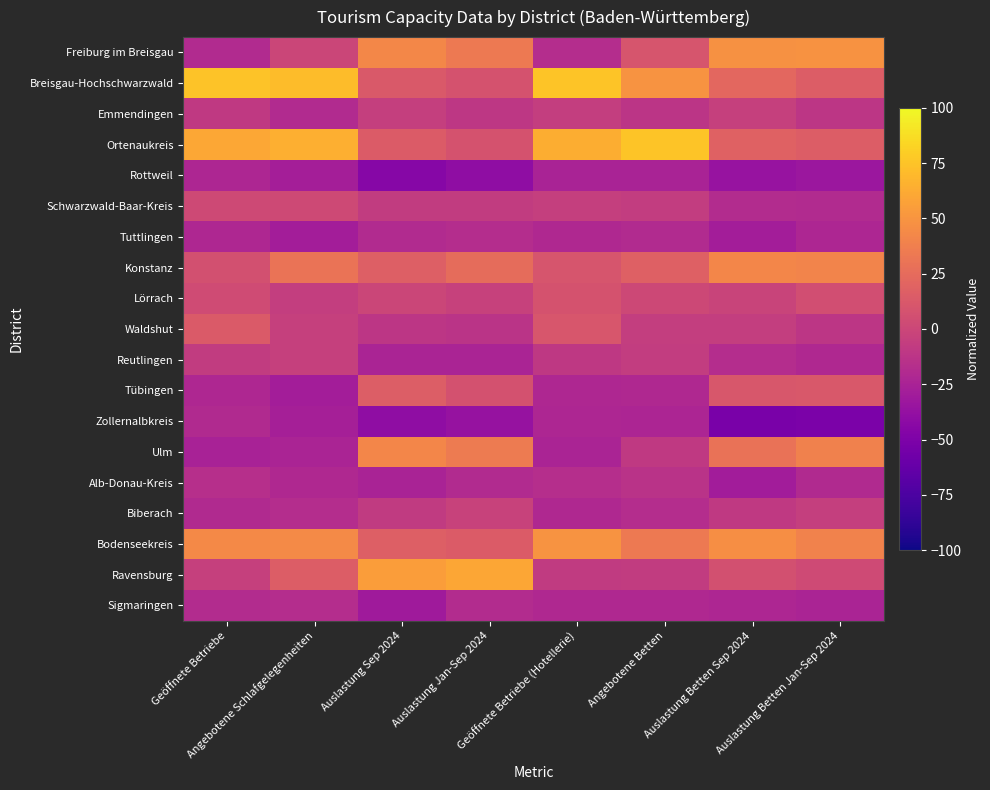

Reading right to left, transcribe all the data shown in this chart.

Freiburg im Breisgau: Auslastung Betten Jan-Sep 2024=48.7	Auslastung Betten Sep 2024=48.3	Angebotene Betten=10.0	Geöffnete Betriebe (Hotellerie)=-17.2	Auslastung Jan-Sep 2024=34.1	Auslastung Sep 2024=42.4	Angebotene Schlafgelegenheiten=-0.7	Geöffnete Betriebe=-18.8
Breisgau-Hochschwarzwald: Auslastung Betten Jan-Sep 2024=14.9	Auslastung Betten Sep 2024=22.5	Angebotene Betten=49.9	Geöffnete Betriebe (Hotellerie)=75.2	Auslastung Jan-Sep 2024=8.6	Auslastung Sep 2024=12.7	Angebotene Schlafgelegenheiten=71.4	Geöffnete Betriebe=74.2
Emmendingen: Auslastung Betten Jan-Sep 2024=-10.9	Auslastung Betten Sep 2024=-4.3	Angebotene Betten=-11.9	Geöffnete Betriebe (Hotellerie)=-6.1	Auslastung Jan-Sep 2024=-10.7	Auslastung Sep 2024=-5.3	Angebotene Schlafgelegenheiten=-19.5	Geöffnete Betriebe=-9.0
Ortenaukreis: Auslastung Betten Jan-Sep 2024=15.6	Auslastung Betten Sep 2024=18.0	Angebotene Betten=75.6	Geöffnete Betriebe (Hotellerie)=63.7	Auslastung Jan-Sep 2024=8.3	Auslastung Sep 2024=14.7	Angebotene Schlafgelegenheiten=64.4	Geöffnete Betriebe=60.6
Rottweil: Auslastung Betten Jan-Sep 2024=-33.1	Auslastung Betten Sep 2024=-35.3	Angebotene Betten=-24.4	Geöffnete Betriebe (Hotellerie)=-24.8	Auslastung Jan-Sep 2024=-39.9	Auslastung Sep 2024=-45.0	Angebotene Schlafgelegenheiten=-27.6	Geöffnete Betriebe=-22.1
Schwarzwald-Baar-Kreis: Auslastung Betten Jan-Sep 2024=-18.9	Auslastung Betten Sep 2024=-18.6	Angebotene Betten=-6.5	Geöffnete Betriebe (Hotellerie)=-5.4	Auslastung Jan-Sep 2024=-7.4	Auslastung Sep 2024=-7.0	Angebotene Schlafgelegenheiten=1.6	Geöffnete Betriebe=2.2
Tuttlingen: Auslastung Betten Jan-Sep 2024=-22.6	Auslastung Betten Sep 2024=-28.7	Angebotene Betten=-19.2	Geöffnete Betriebe (Hotellerie)=-20.7	Auslastung Jan-Sep 2024=-17.5	Auslastung Sep 2024=-18.8	Angebotene Schlafgelegenheiten=-28.4	Geöffnete Betriebe=-21.7
Konstanz: Auslastung Betten Jan-Sep 2024=40.0	Auslastung Betten Sep 2024=42.1	Angebotene Betten=17.8	Geöffnete Betriebe (Hotellerie)=9.5	Auslastung Jan-Sep 2024=25.4	Auslastung Sep 2024=17.1	Angebotene Schlafgelegenheiten=29.9	Geöffnete Betriebe=6.8
Lörrach: Auslastung Betten Jan-Sep 2024=5.1	Auslastung Betten Sep 2024=-1.9	Angebotene Betten=1.3	Geöffnete Betriebe (Hotellerie)=8.5	Auslastung Jan-Sep 2024=-3.5	Auslastung Sep 2024=-0.6	Angebotene Schlafgelegenheiten=-5.9	Geöffnete Betriebe=3.3
Waldshut: Auslastung Betten Jan-Sep 2024=-11.7	Auslastung Betten Sep 2024=-5.7	Angebotene Betten=-6.1	Geöffnete Betriebe (Hotellerie)=10.9	Auslastung Jan-Sep 2024=-13.3	Auslastung Sep 2024=-11.5	Angebotene Schlafgelegenheiten=-4.3	Geöffnete Betriebe=13.3
Reutlingen: Auslastung Betten Jan-Sep 2024=-20.4	Auslastung Betten Sep 2024=-17.9	Angebotene Betten=-6.8	Geöffnete Betriebe (Hotellerie)=-9.9	Auslastung Jan-Sep 2024=-24.2	Auslastung Sep 2024=-24.1	Angebotene Schlafgelegenheiten=-3.9	Geöffnete Betriebe=-7.5
Tübingen: Auslastung Betten Jan-Sep 2024=12.3	Auslastung Betten Sep 2024=11.0	Angebotene Betten=-21.1	Geöffnete Betriebe (Hotellerie)=-21.4	Auslastung Jan-Sep 2024=7.5	Auslastung Sep 2024=16.2	Angebotene Schlafgelegenheiten=-28.6	Geöffnete Betriebe=-21.3
Zollernalbkreis: Auslastung Betten Jan-Sep 2024=-51.3	Auslastung Betten Sep 2024=-51.7	Angebotene Betten=-23.3	Geöffnete Betriebe (Hotellerie)=-22.1	Auslastung Jan-Sep 2024=-36.5	Auslastung Sep 2024=-40.6	Angebotene Schlafgelegenheiten=-27.2	Geöffnete Betriebe=-19.8
Ulm: Auslastung Betten Jan-Sep 2024=38.5	Auslastung Betten Sep 2024=29.5	Angebotene Betten=-8.9	Geöffnete Betriebe (Hotellerie)=-23.4	Auslastung Jan-Sep 2024=34.6	Auslastung Sep 2024=42.1	Angebotene Schlafgelegenheiten=-24.0	Geöffnete Betriebe=-25.8
Alb-Donau-Kreis: Auslastung Betten Jan-Sep 2024=-20.0	Auslastung Betten Sep 2024=-29.4	Angebotene Betten=-14.1	Geöffnete Betriebe (Hotellerie)=-16.5	Auslastung Jan-Sep 2024=-19.4	Auslastung Sep 2024=-24.7	Angebotene Schlafgelegenheiten=-20.9	Geöffnete Betriebe=-15.7
Biberach: Auslastung Betten Jan-Sep 2024=-4.8	Auslastung Betten Sep 2024=-9.2	Angebotene Betten=-17.9	Geöffnete Betriebe (Hotellerie)=-21.0	Auslastung Jan-Sep 2024=-2.3	Auslastung Sep 2024=-7.9	Angebotene Schlafgelegenheiten=-17.9	Geöffnete Betriebe=-19.6
Bodenseekreis: Auslastung Betten Jan-Sep 2024=39.6	Auslastung Betten Sep 2024=46.6	Angebotene Betten=34.0	Geöffnete Betriebe (Hotellerie)=49.8	Auslastung Jan-Sep 2024=14.7	Auslastung Sep 2024=16.5	Angebotene Schlafgelegenheiten=43.8	Geöffnete Betriebe=43.4
Ravensburg: Auslastung Betten Jan-Sep 2024=2.9	Auslastung Betten Sep 2024=6.9	Angebotene Betten=-7.7	Geöffnete Betriebe (Hotellerie)=-8.5	Auslastung Jan-Sep 2024=60.1	Auslastung Sep 2024=55.0	Angebotene Schlafgelegenheiten=15.0	Geöffnete Betriebe=-4.4
Sigmaringen: Auslastung Betten Jan-Sep 2024=-23.7	Auslastung Betten Sep 2024=-22.4	Angebotene Betten=-20.8	Geöffnete Betriebe (Hotellerie)=-20.7	Auslastung Jan-Sep 2024=-18.6	Auslastung Sep 2024=-31.2	Angebotene Schlafgelegenheiten=-17.3	Geöffnete Betriebe=-18.1